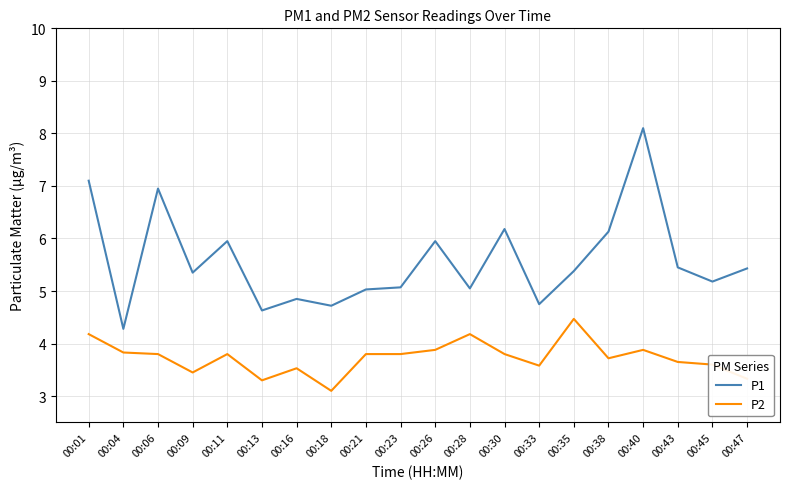

List the series in order of their overall mean, lowest first.

P2, P1